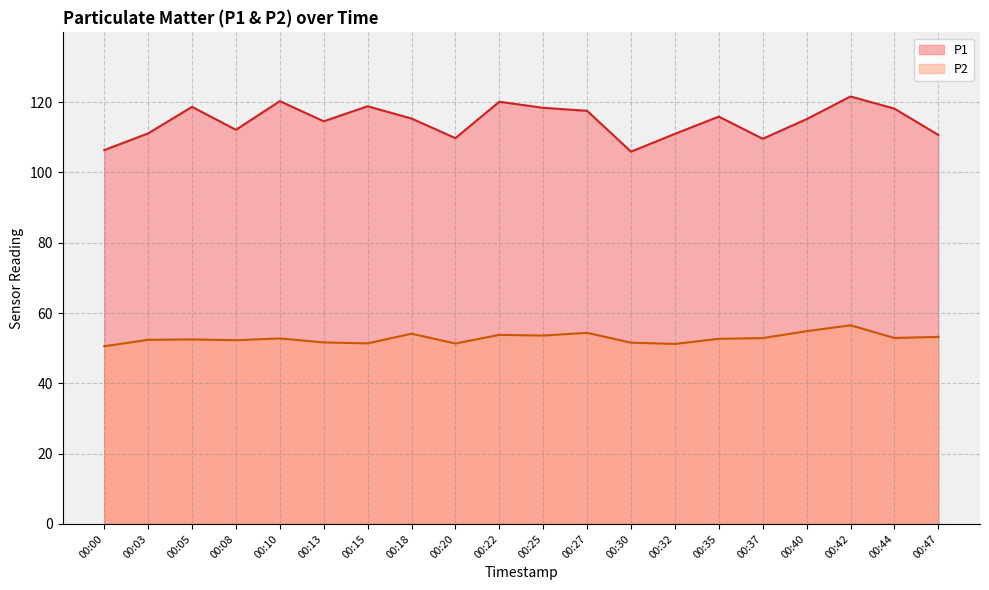

True or false: P1 and P2 intersect in this chart.

False